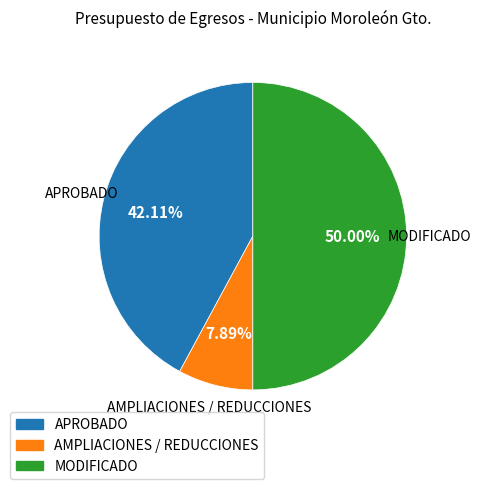

Is it true that AMPLIACIONES / REDUCCIONES is 8% of the pie?

True